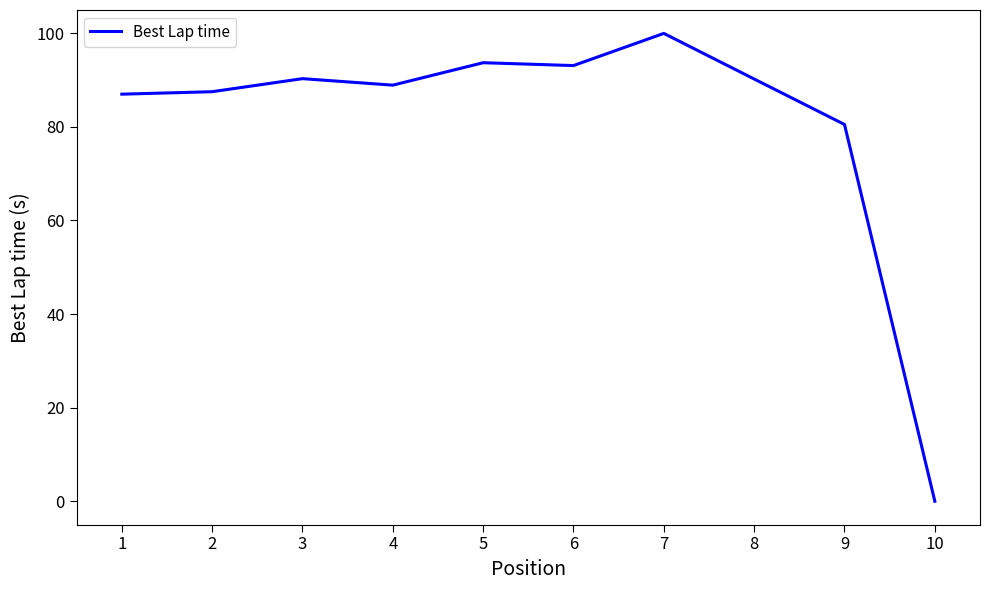

How many lines are shown in the chart?

1